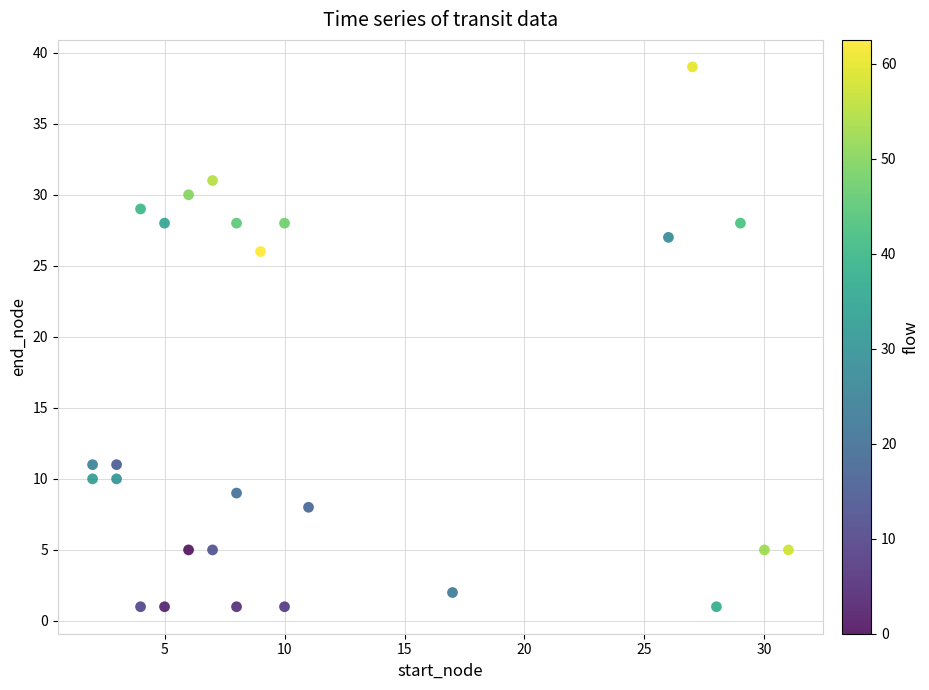

What is the range of Y values (max minus min)?

38